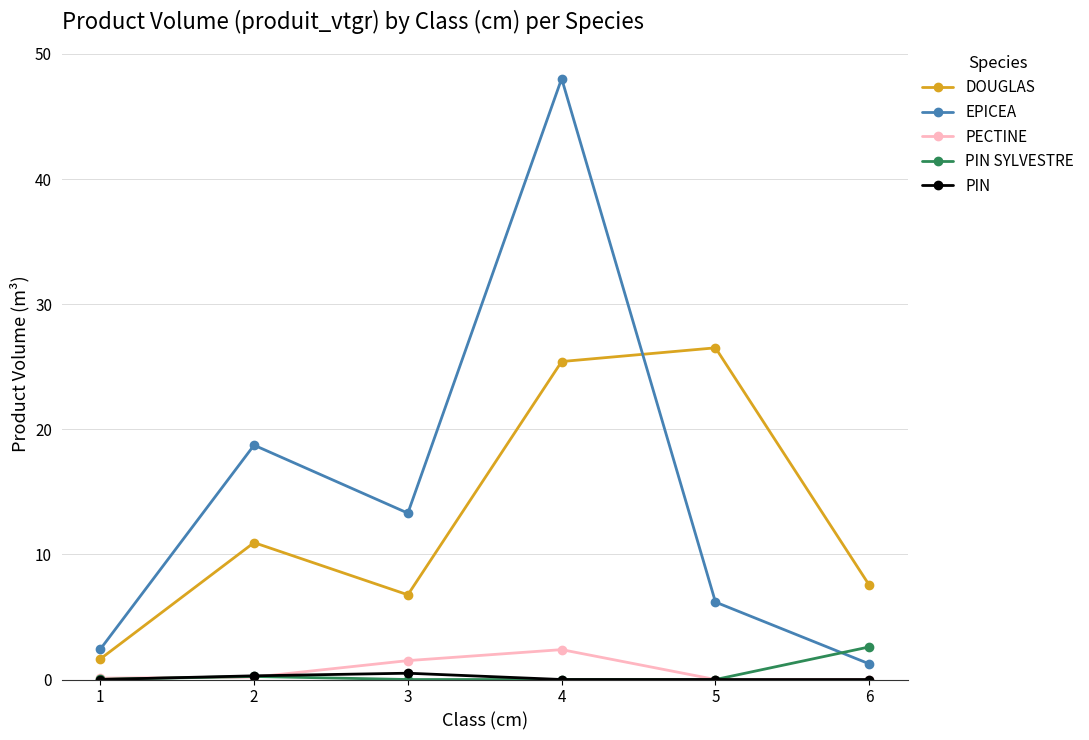

How many categories are shown in the chart?

6